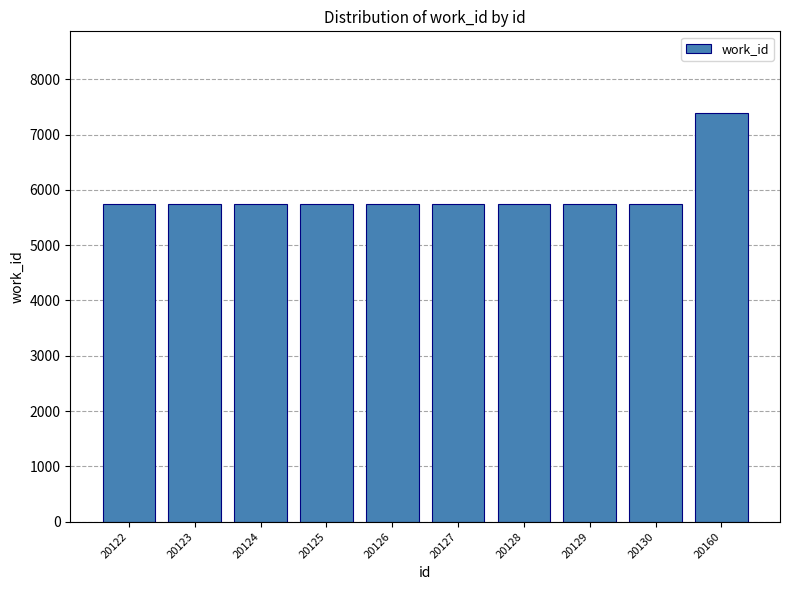

Which has a higher value, 20160 or 20128?

20160